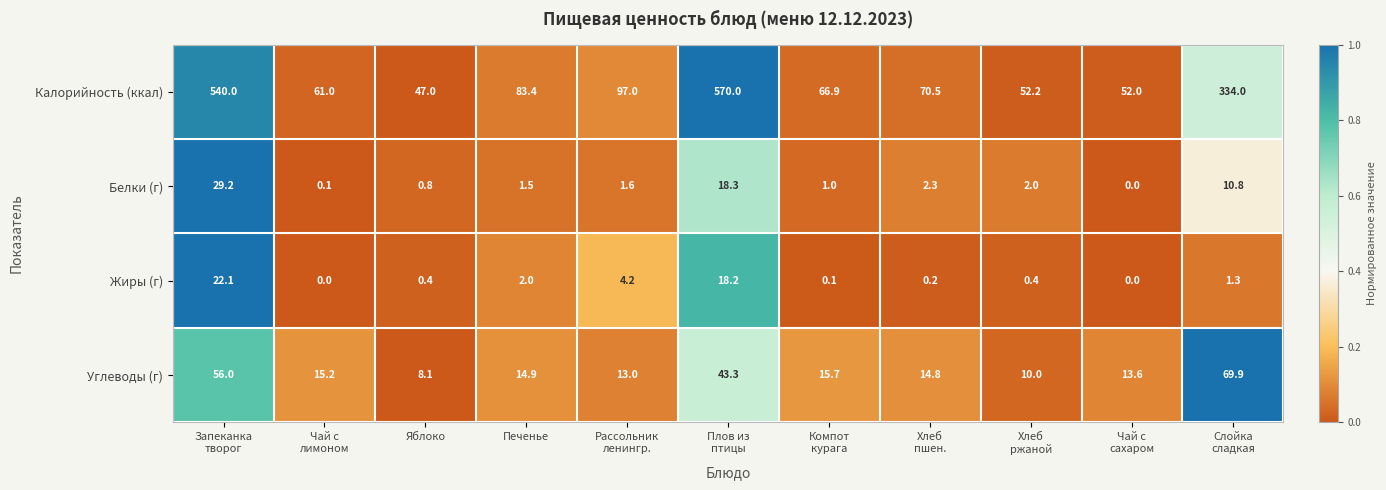

Is it true that Жиры (г) equals 0.4 at Яблоко?

True